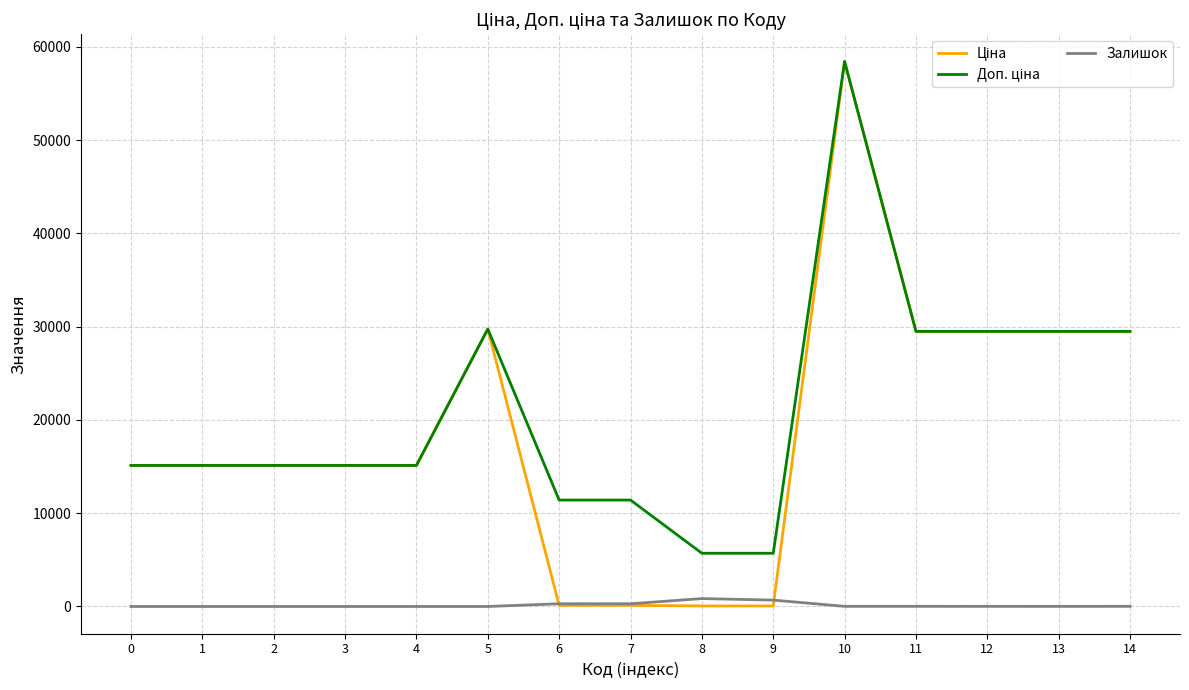

What is the difference between the Залишок values at 0 and 7?

290.0